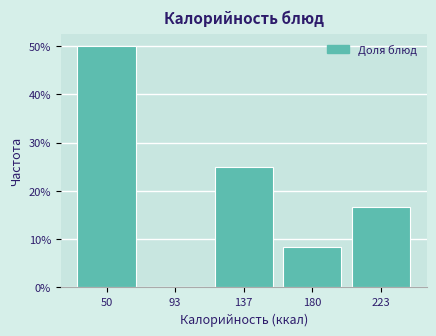

Reading left to right, transcribe this chart: for each bar, give the range it covers on the x-axis and its height. Neither the bar edges nor the heights are printed on the chart, so give them approximately, as read against the axes.

30 to 70: 50
70 to 115: 0
115 to 160: 25
160 to 200: 8
200 to 245: 17